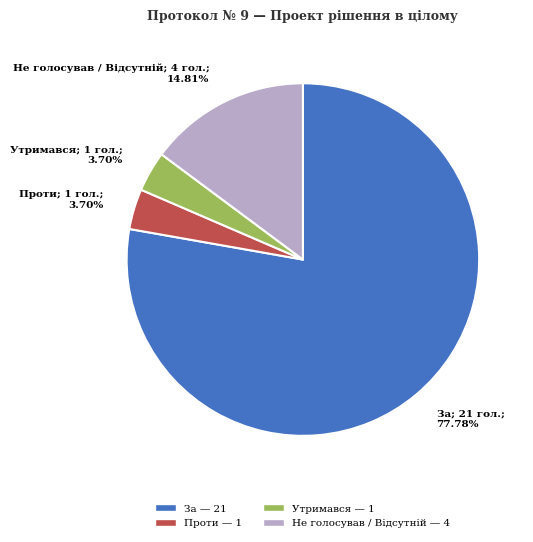

What is the largest slice in the pie chart?

За